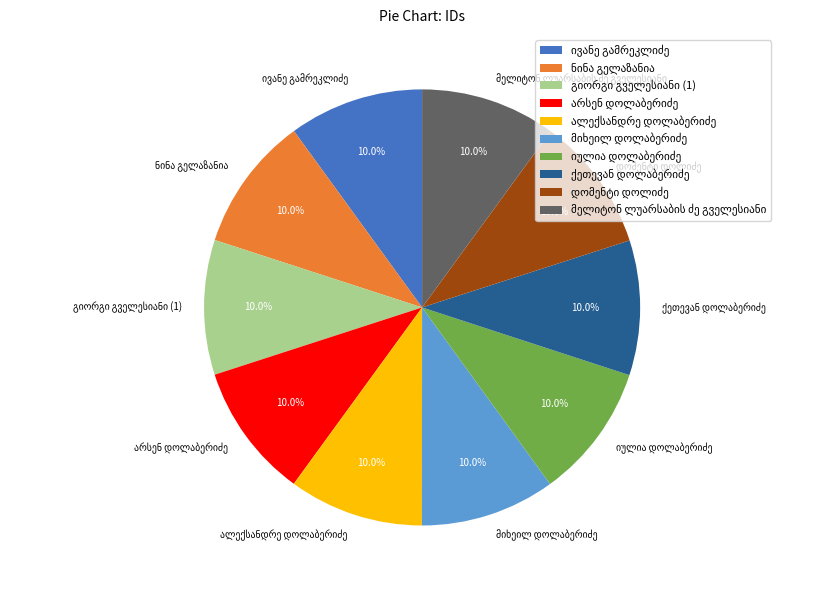

Is there a majority slice in this chart?

No